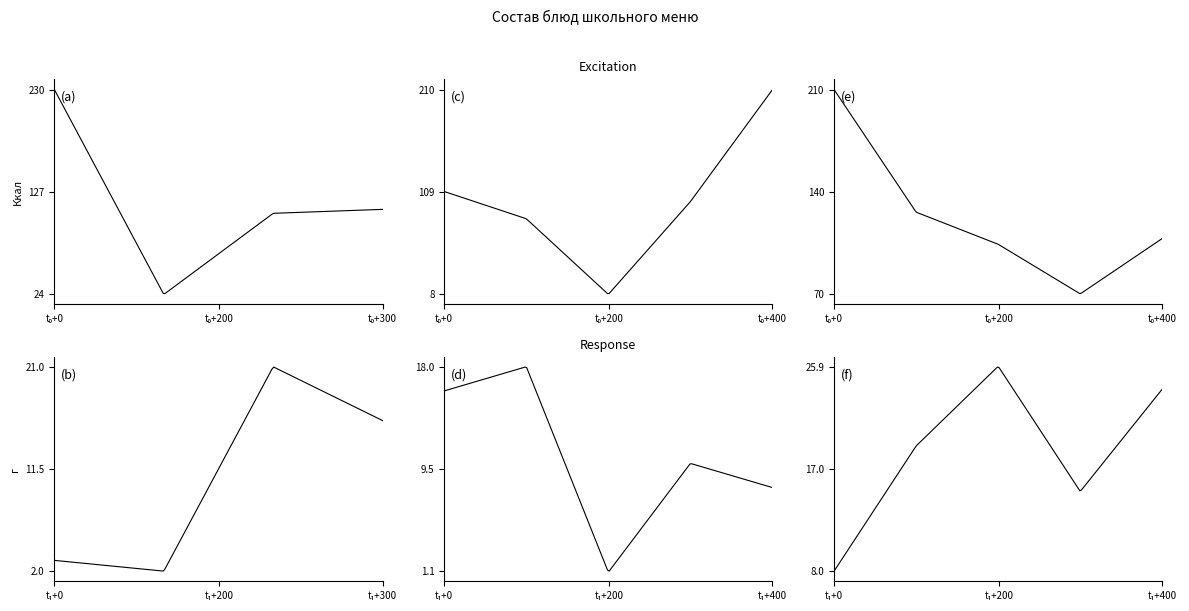

True or false: Жиры and Калорийность intersect in this chart.

False